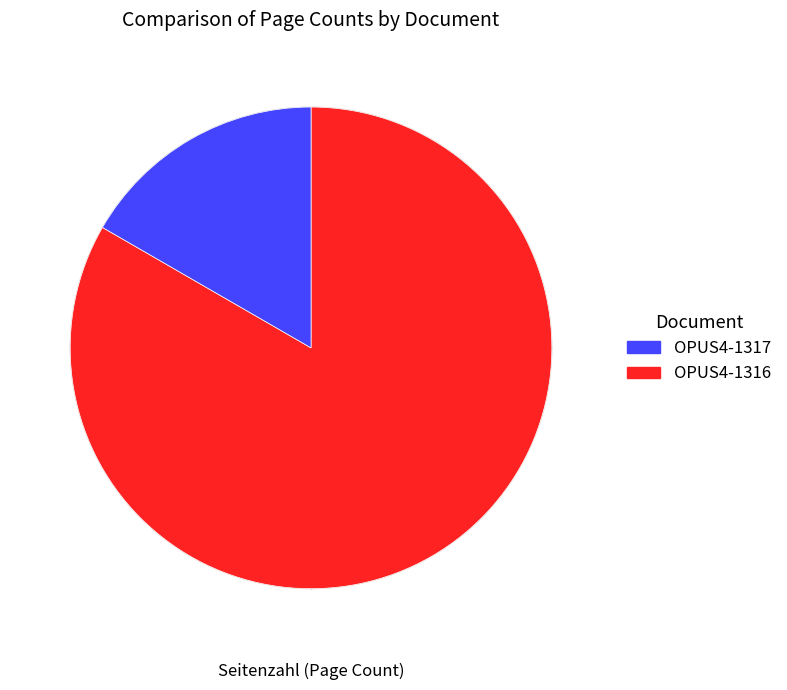

Is there a majority slice in this chart?

Yes